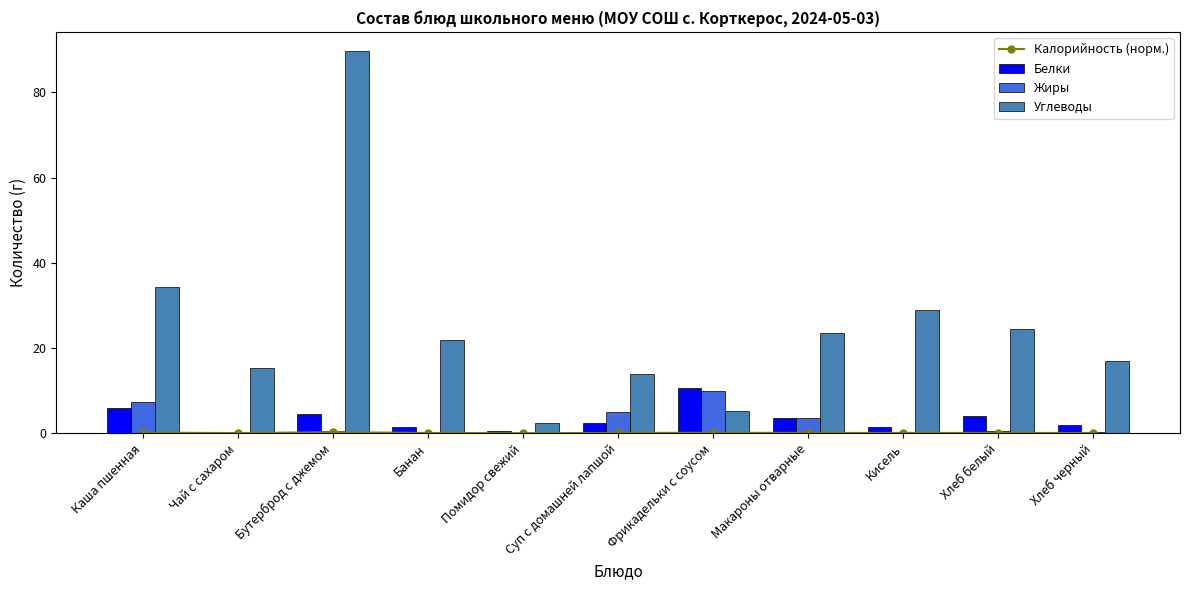

Reading left to right, transcribe all the data shown in this chart.

Калорийность (норм.): Каша пшенная=0.2	Чай с сахаром=0.0	Бутерброд с джемом=0.2	Банан=0.1	Помидор свежий=0.0	Суп с домашней лапшой=0.1	Фрикадельки с соусом=0.1	Макароны отварные=0.1	Кисель=0.1	Хлеб белый=0.1	Хлеб черный=0.1
Белки: Каша пшенная=6.0	Чай с сахаром=0.1	Бутерброд с джемом=4.5	Банан=1.5	Помидор свежий=0.6	Суп с домашней лапшой=2.5	Фрикадельки с соусом=10.7	Макароны отварные=3.6	Кисель=1.4	Хлеб белый=4.0	Хлеб черный=1.9
Жиры: Каша пшенная=7.3	Чай с сахаром=0.0	Бутерброд с джемом=0.5	Банан=0.2	Помидор свежий=0.1	Суп с домашней лапшой=4.9	Фрикадельки с соусом=10.0	Макароны отварные=3.5	Кисель=0.0	Хлеб белый=0.5	Хлеб черный=0.3
Углеводы: Каша пшенная=34.3	Чай с сахаром=15.3	Бутерброд с джемом=89.7	Банан=21.8	Помидор свежий=2.3	Суп с домашней лапшой=13.9	Фрикадельки с соусом=5.3	Макароны отварные=23.5	Кисель=29.0	Хлеб белый=24.4	Хлеб черный=17.0